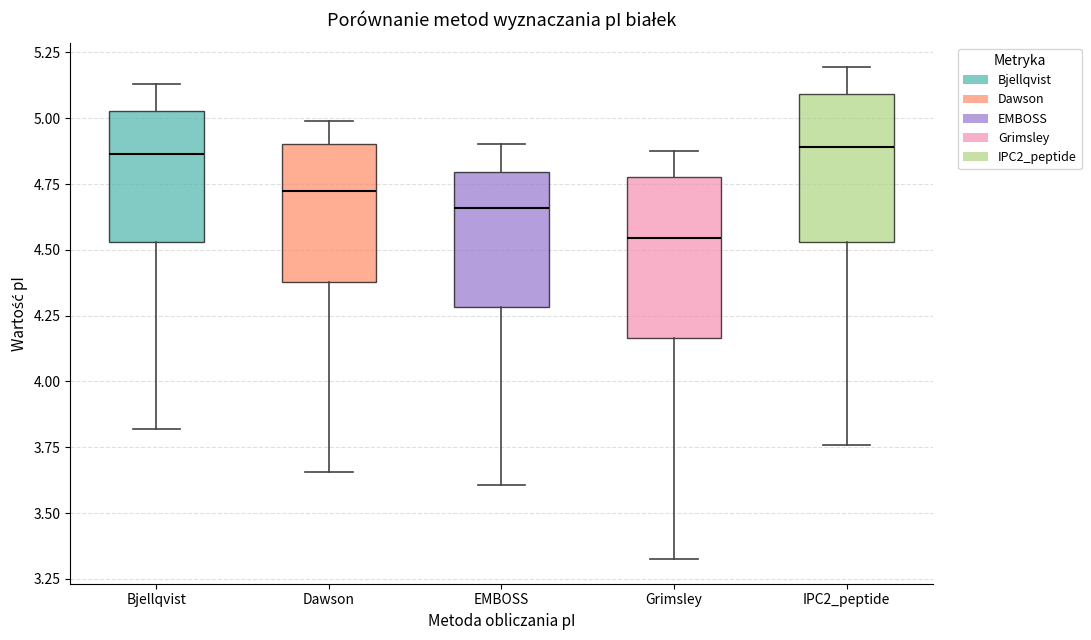

Where does the median line of the box for IPC2_peptide sit on the y-axis? The values are not printed on the chart, so give them approximately, as read against the axis.

4.90